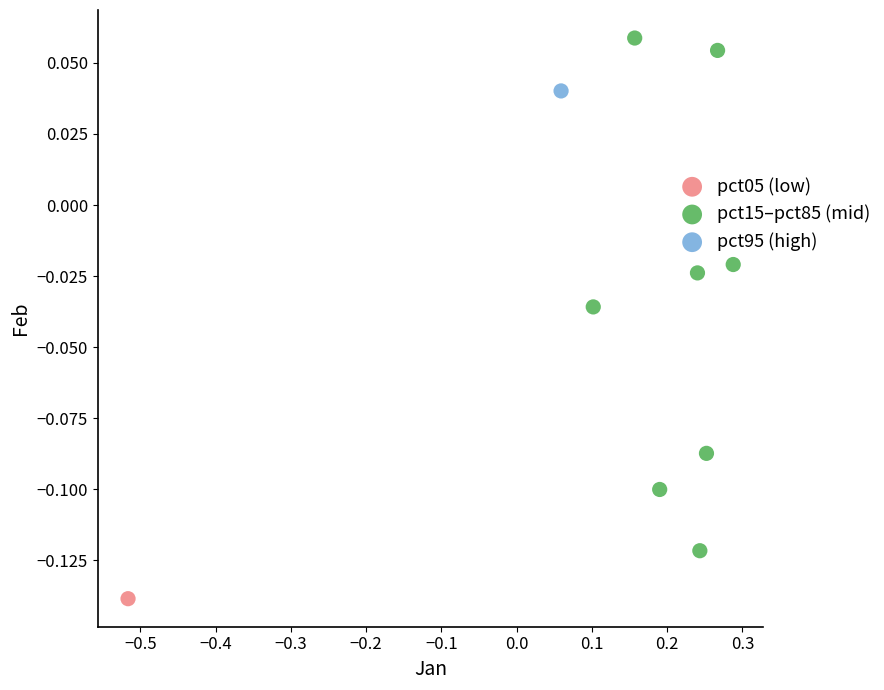

What are all the series names shown in the legend?

pct05 (low), pct15–pct85 (mid), pct95 (high)